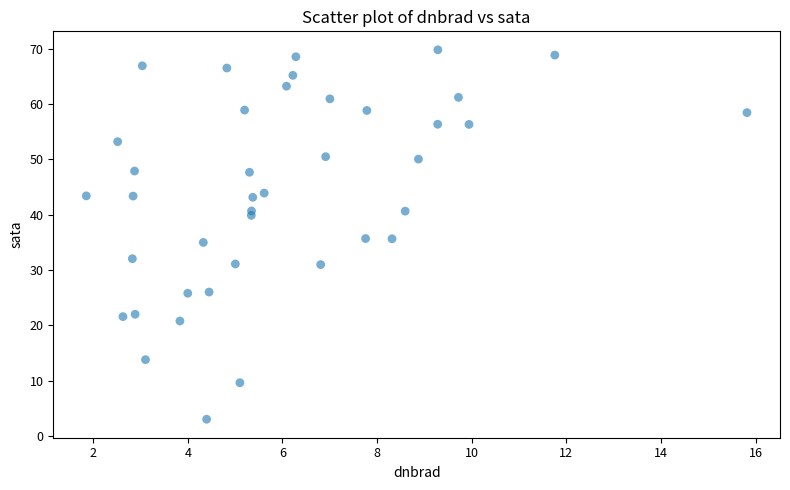

What is the range of X values (max minus min)?

14.0